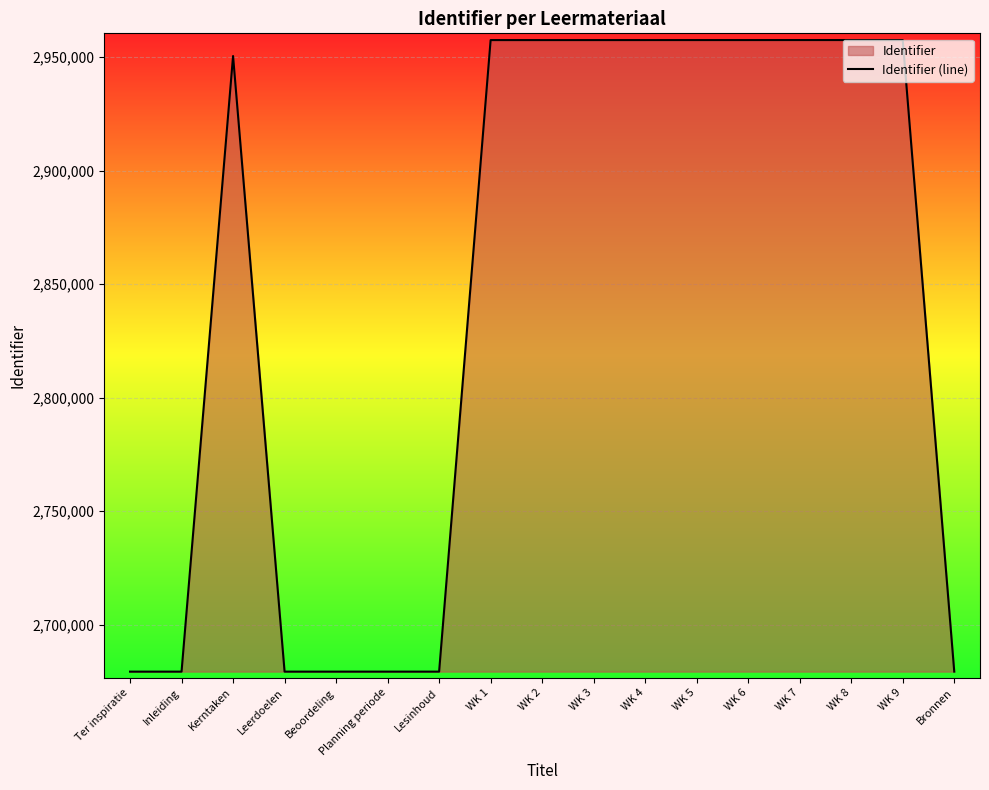

What is the average value?

2842566